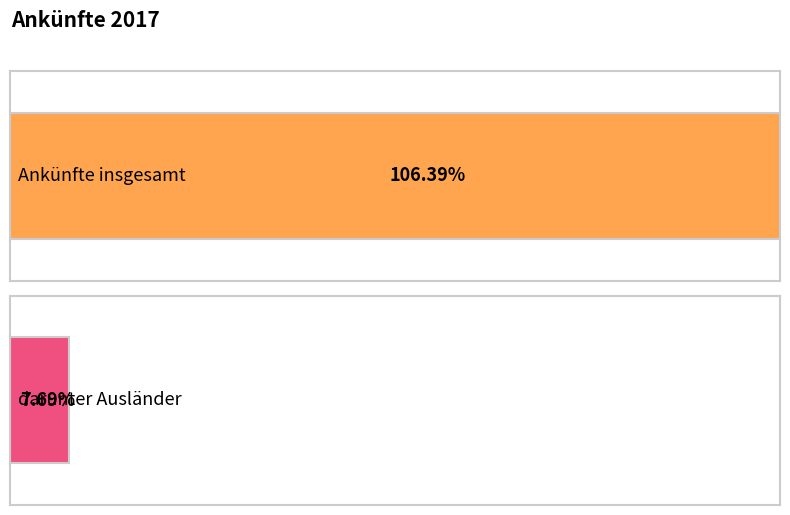

Are the bars grouped side by side (vs. stacked)?

Yes